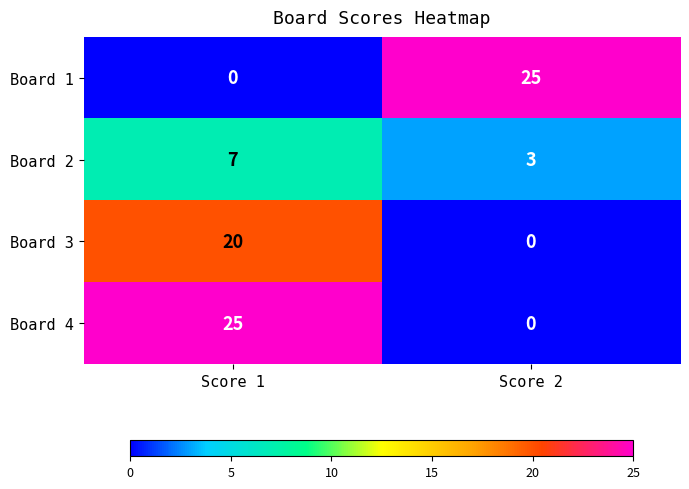

Reading right to left, what are all the values shown in this chart?

Board 1: Score 2=25	Score 1=0
Board 2: Score 2=3	Score 1=7
Board 3: Score 2=0	Score 1=20
Board 4: Score 2=0	Score 1=25